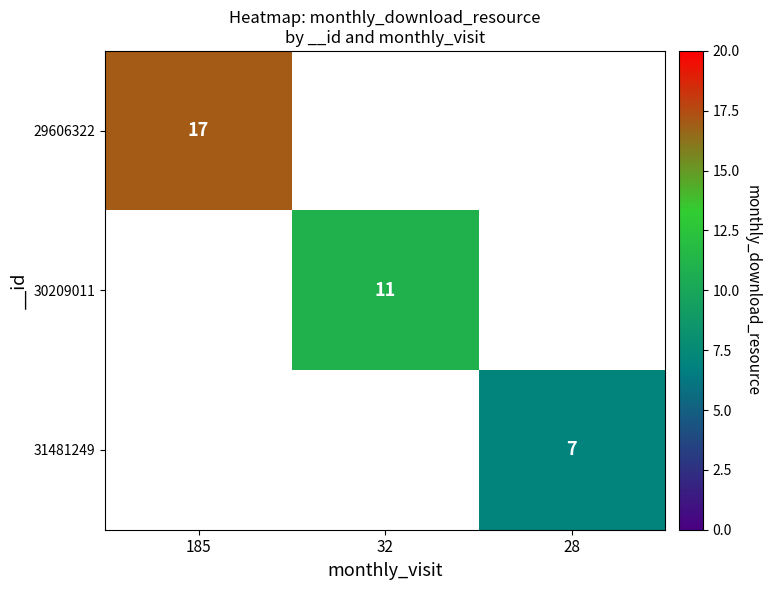

At how many categories does at least one series exceed 7?

2